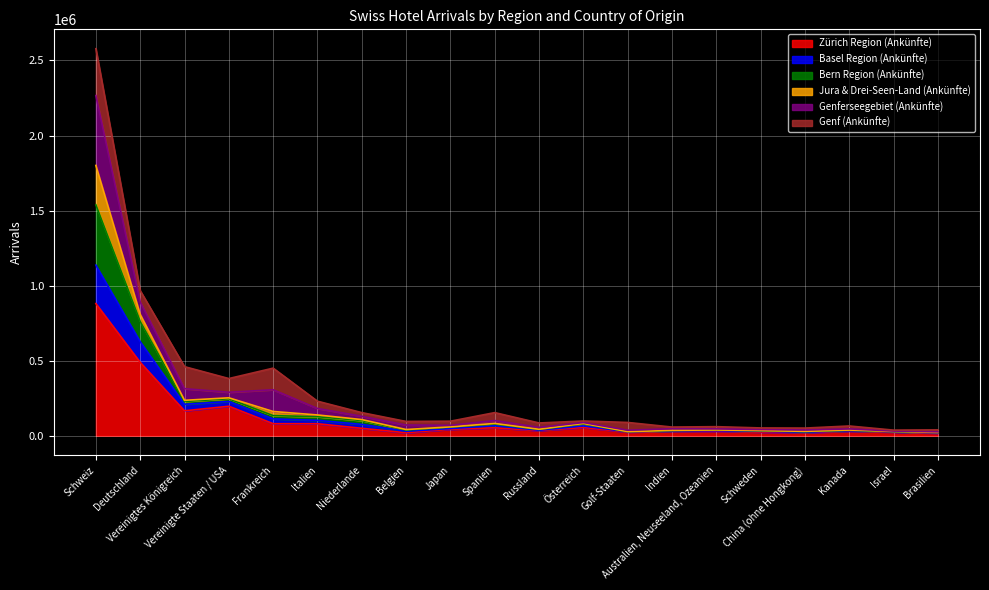

How many interior local peaks does the Bern Region (Ankünfte) series have?

5